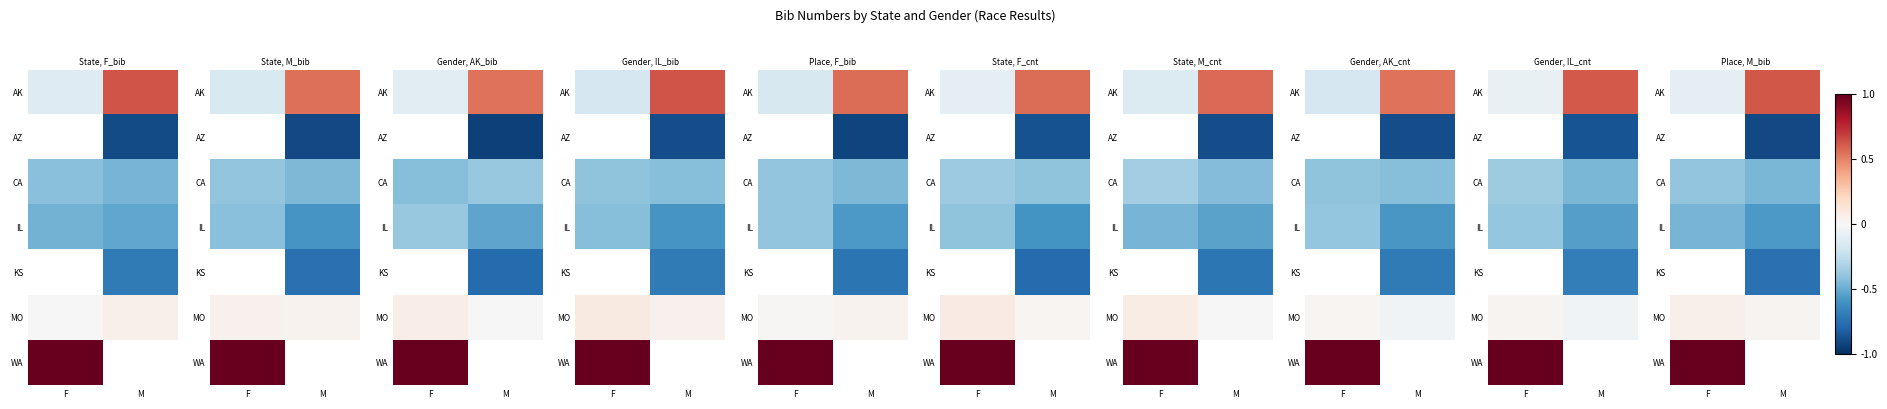

Where does the AK series first go above 0?

M